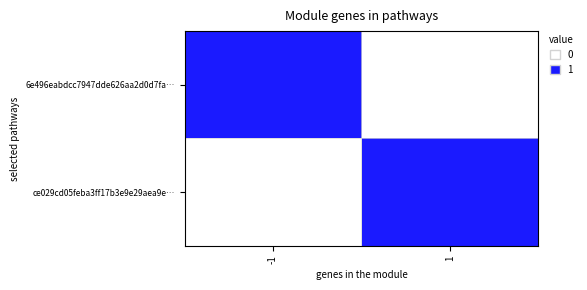

Which series has the largest total across all categories?

6e496eabdcc7947dde626aa2d0d7fa…